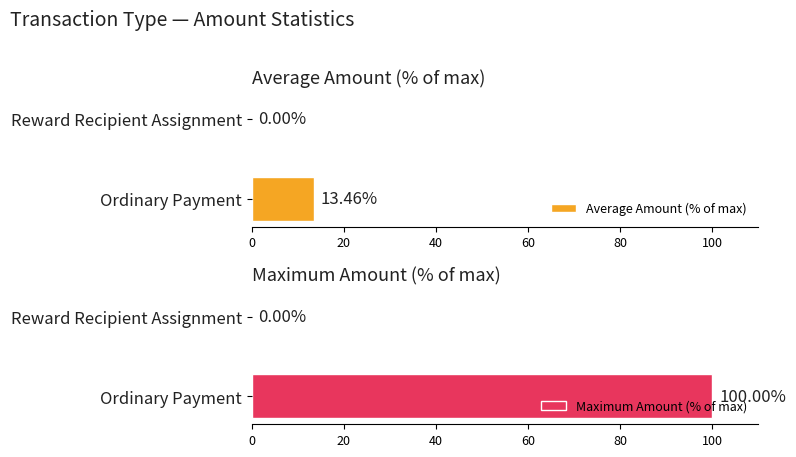

How many values in the Average Amount (% of max) series exceed 13?

1